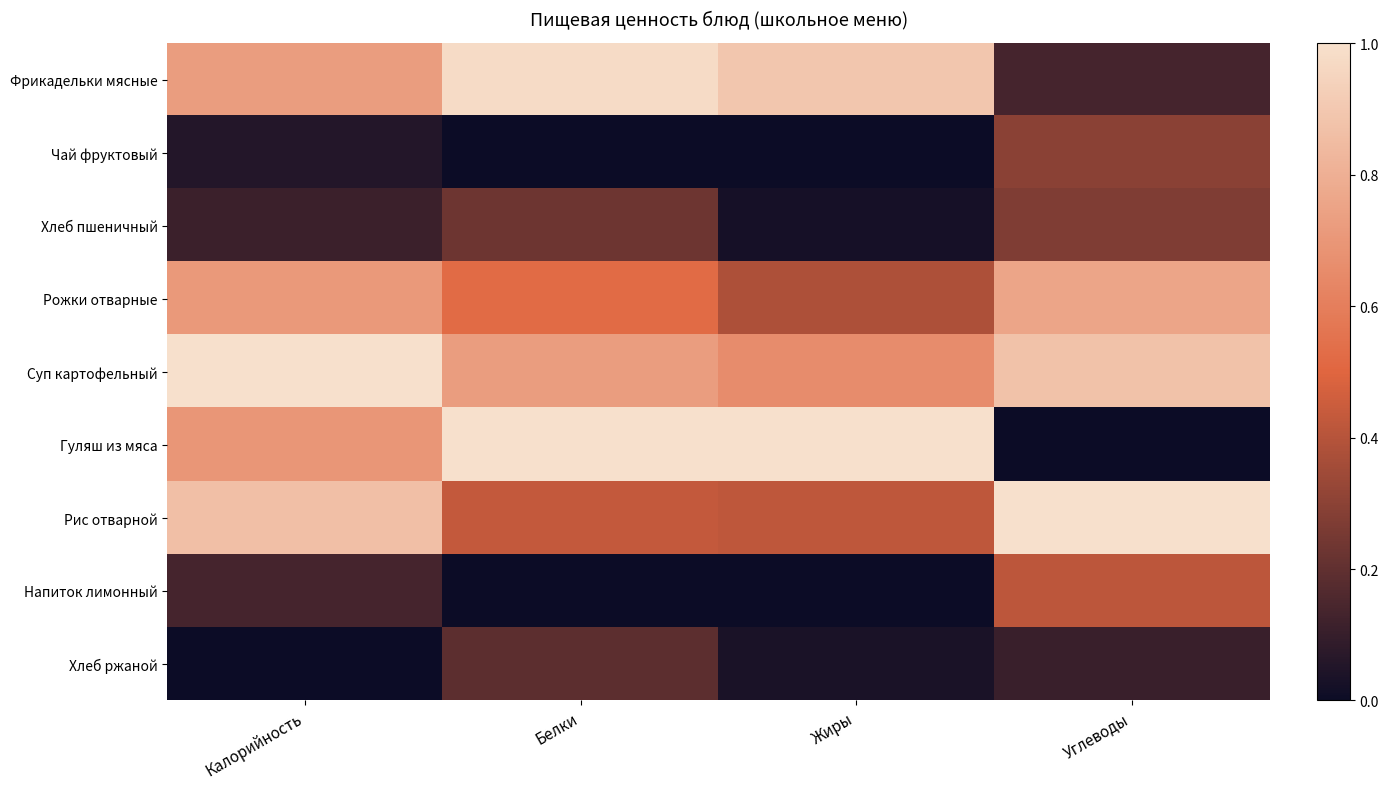

Reading left to right, list all the values displayed in this chart.

Фрикадельки мясные: Калорийность=0.7	Белки=1.0	Жиры=0.9	Углеводы=0.1
Чай фруктовый: Калорийность=0.1	Белки=0.0	Жиры=0.0	Углеводы=0.3
Хлеб пшеничный: Калорийность=0.1	Белки=0.2	Жиры=0.0	Углеводы=0.3
Рожки отварные: Калорийность=0.7	Белки=0.5	Жиры=0.4	Углеводы=0.8
Суп картофельный: Калорийность=1.0	Белки=0.7	Жиры=0.7	Углеводы=0.9
Гуляш из мяса: Калорийность=0.7	Белки=1.0	Жиры=1.0	Углеводы=0.0
Рис отварной: Калорийность=0.9	Белки=0.4	Жиры=0.4	Углеводы=1.0
Напиток лимонный: Калорийность=0.1	Белки=0.0	Жиры=0.0	Углеводы=0.4
Хлеб ржаной: Калорийность=0.0	Белки=0.2	Жиры=0.0	Углеводы=0.1